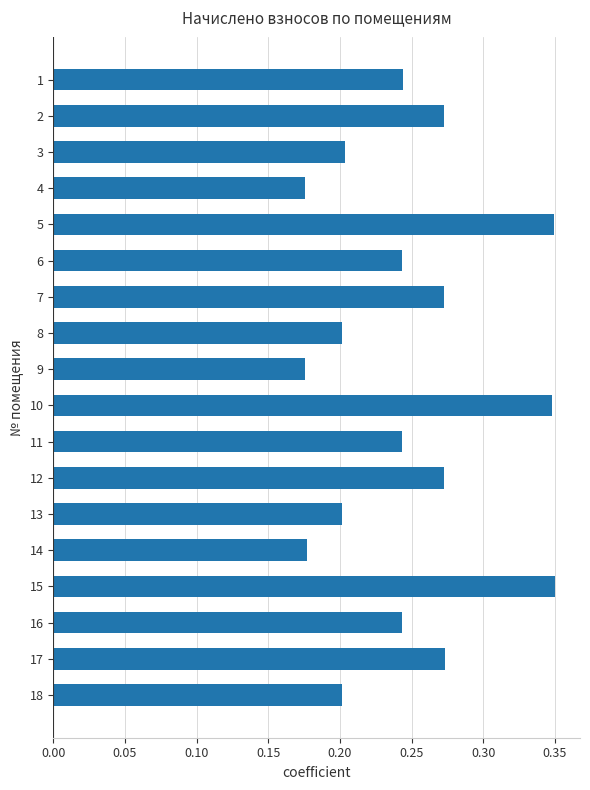

Count the values in the range 0 to 1.

18